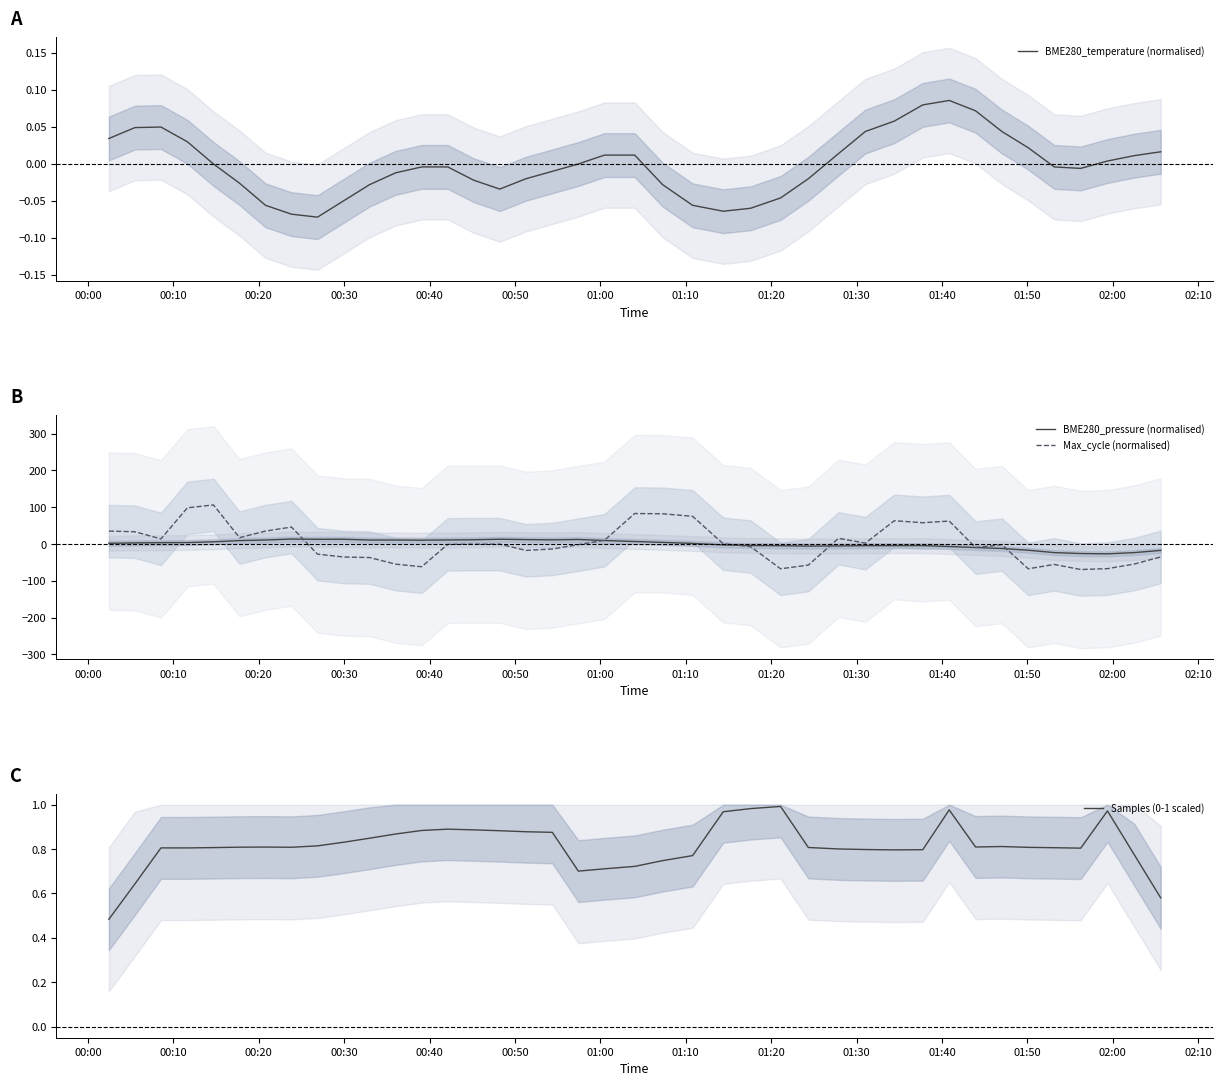

What is the maximum value for BME280_pressure (normalised)?

13.6